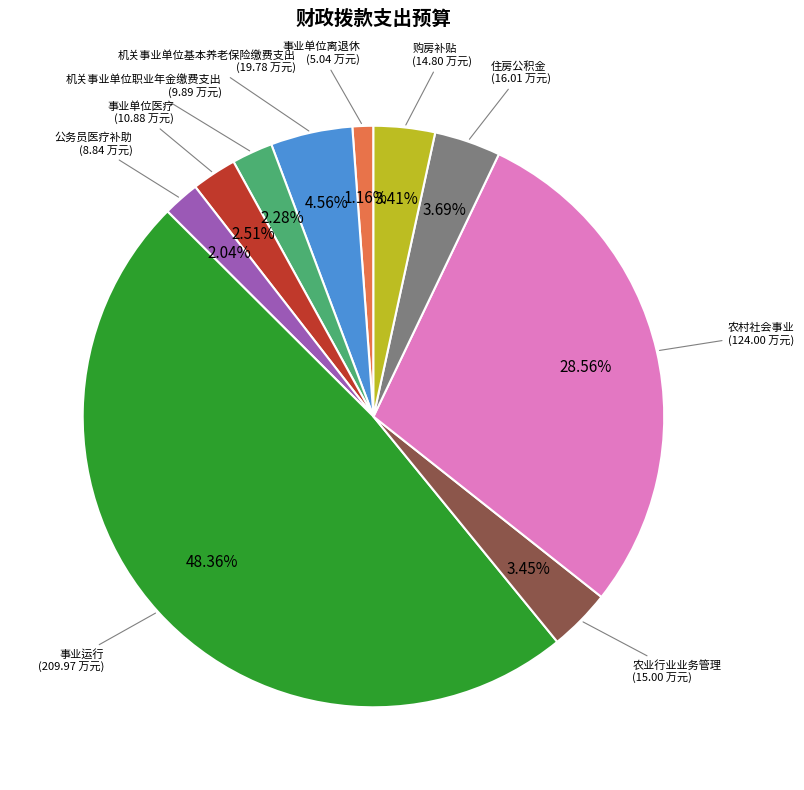

What is the ratio of the value at 购房补贴 to the value at 农业行业业务管理?

1.0